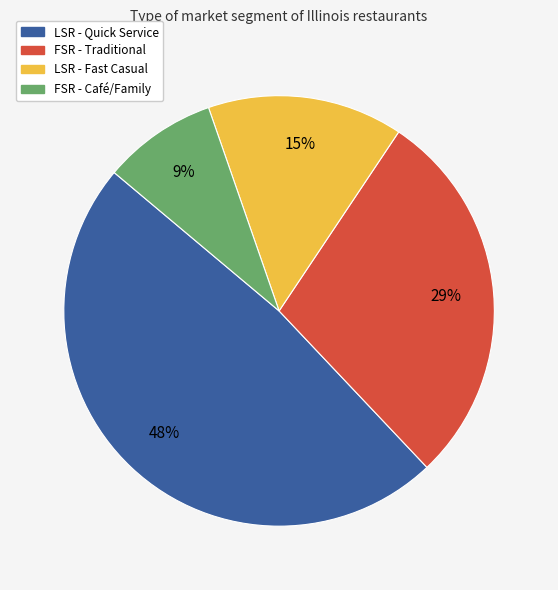

What percentage is the FSR - Traditional slice, to the nearest percent?

29%